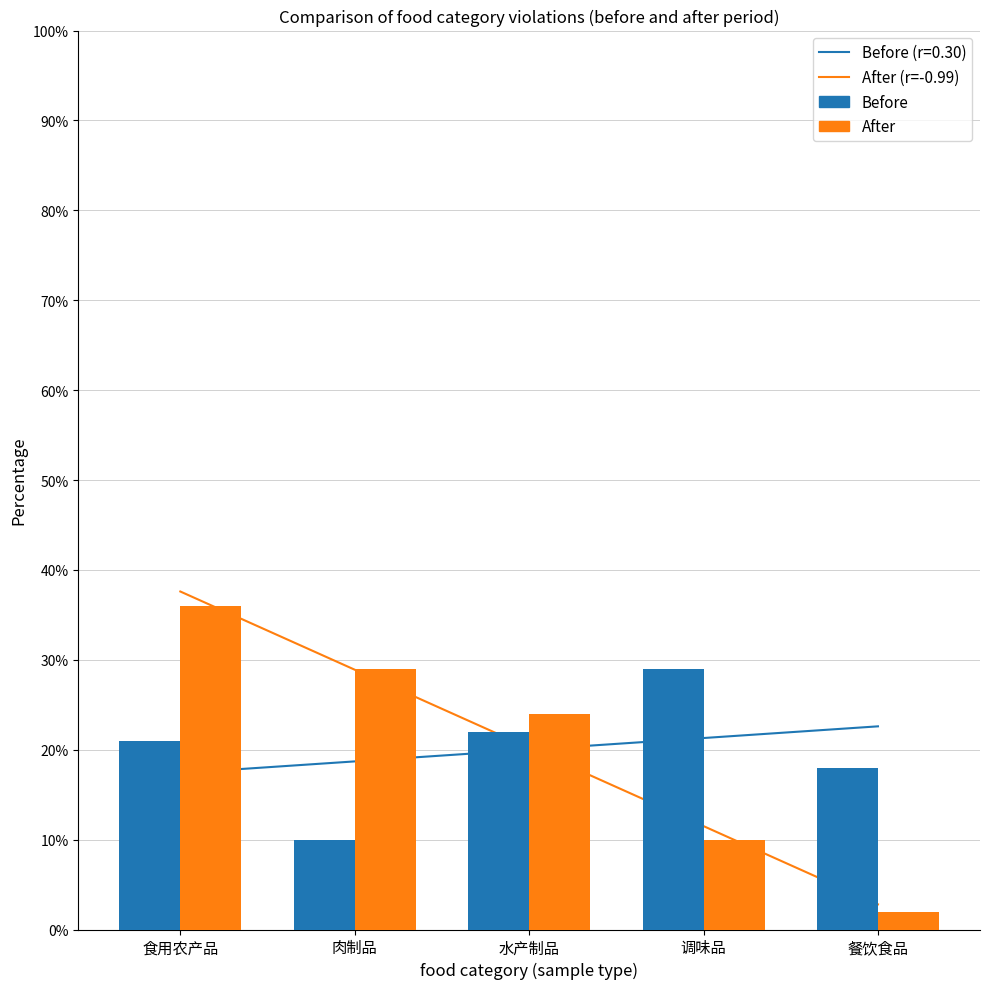

How many bars are there in total?

10